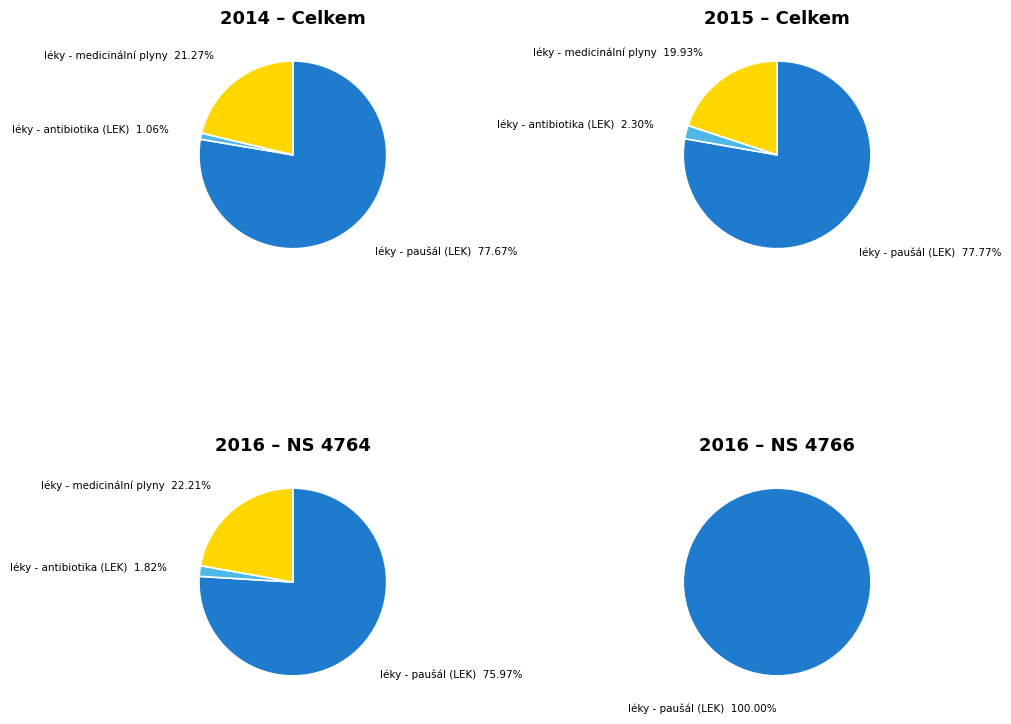

What is the largest slice in the pie chart?

léky - paušál (LEK)